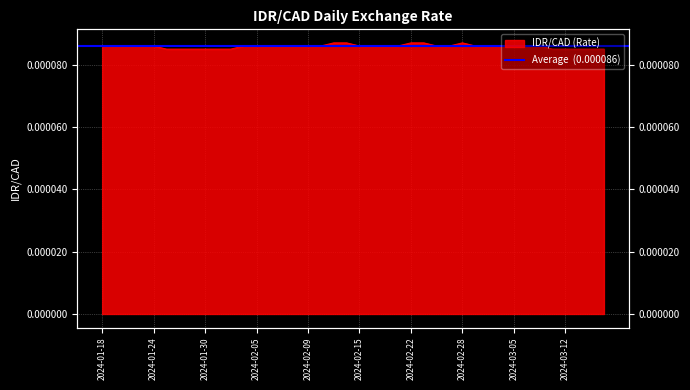

At which label is the value closest to 0?

2024-01-25